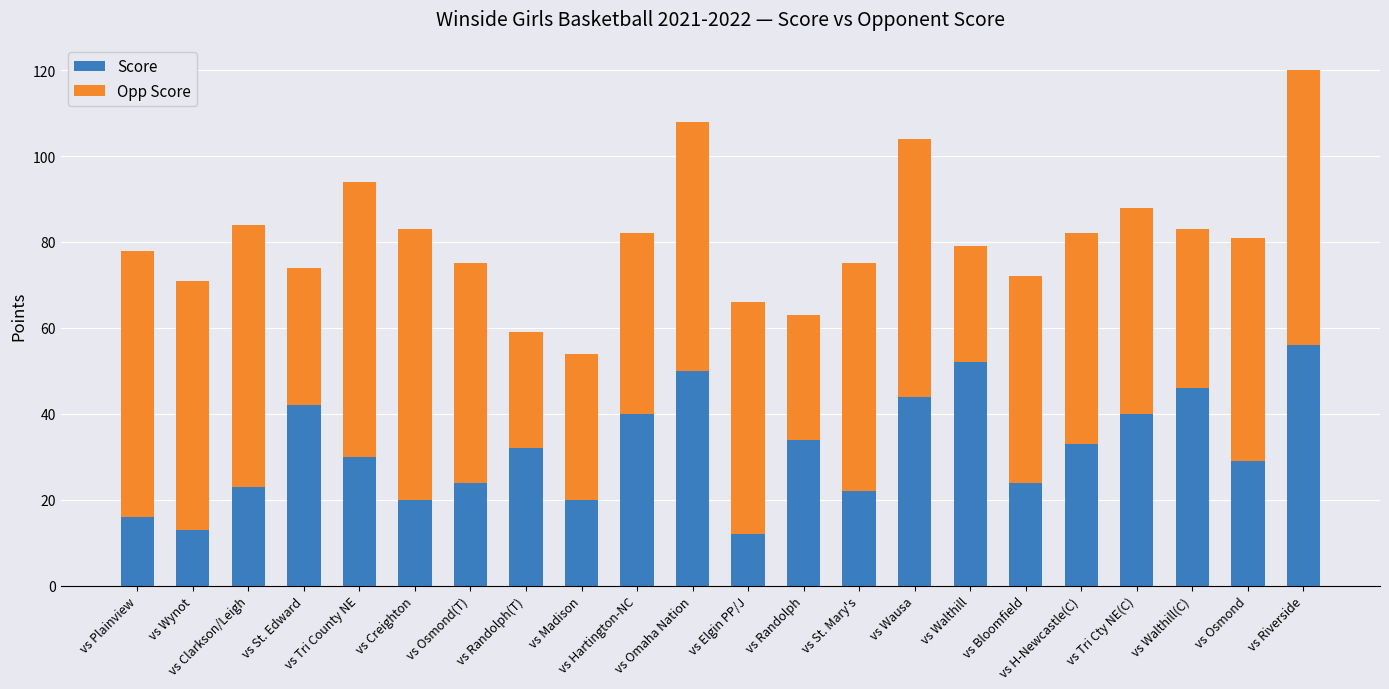

What is the lowest value of the Score series?

12